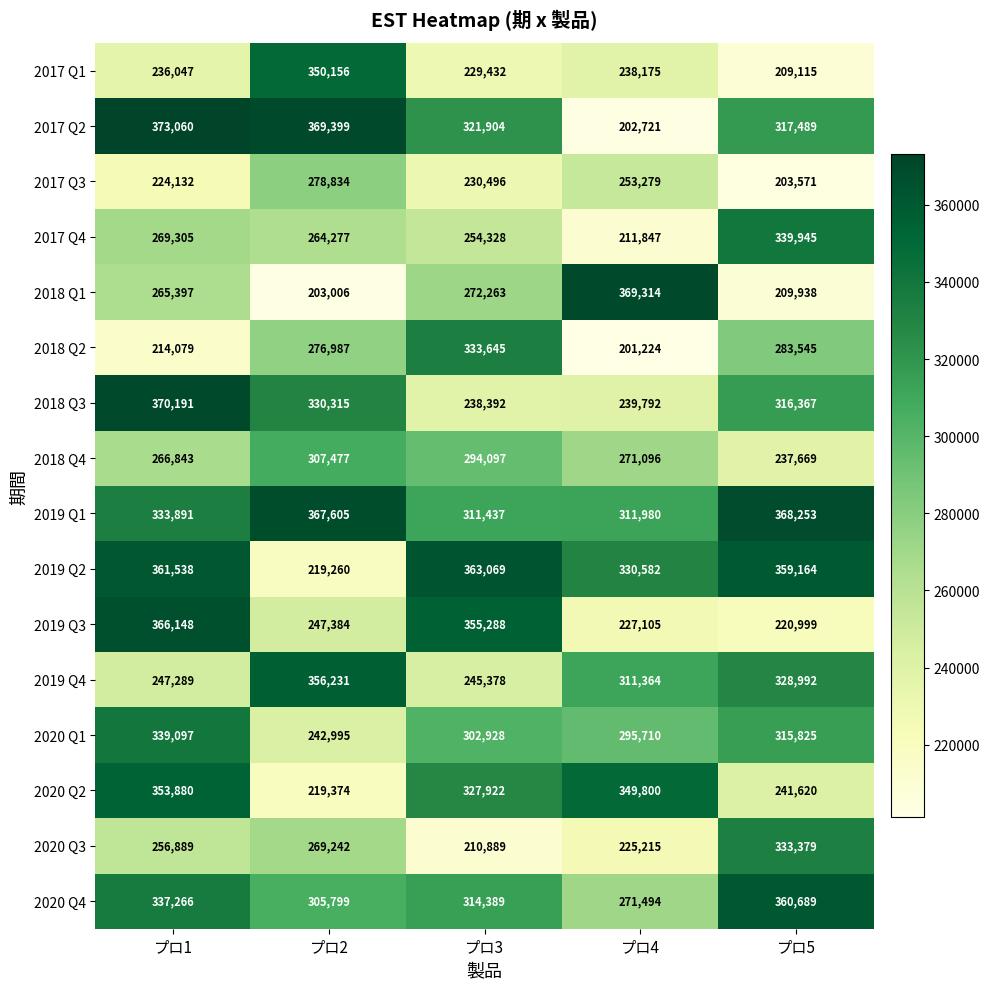

Which series has the largest total across all categories?

2019 Q1